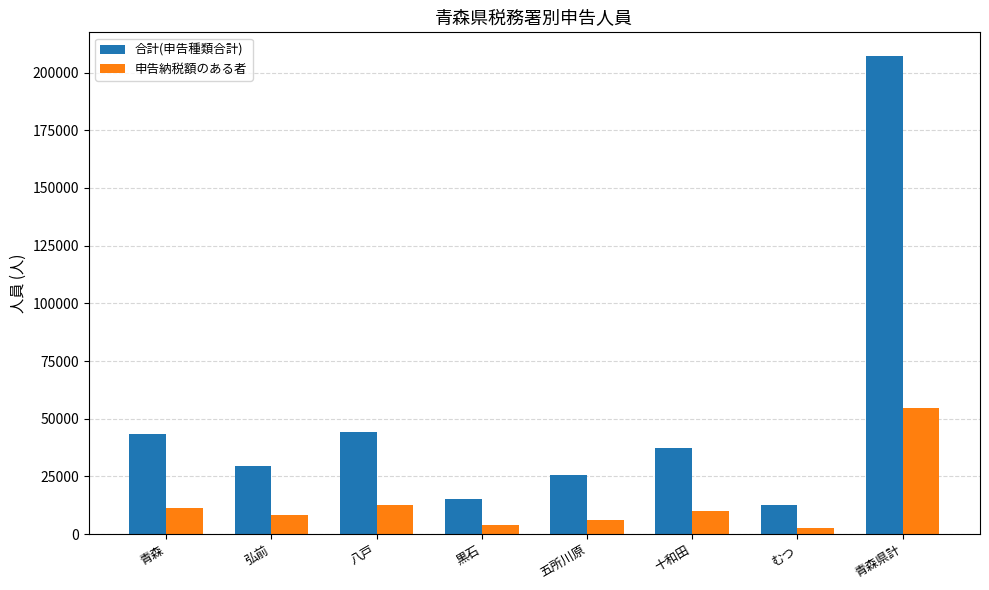

At which label does 申告納税額のある者 reach its peak?

青森県計